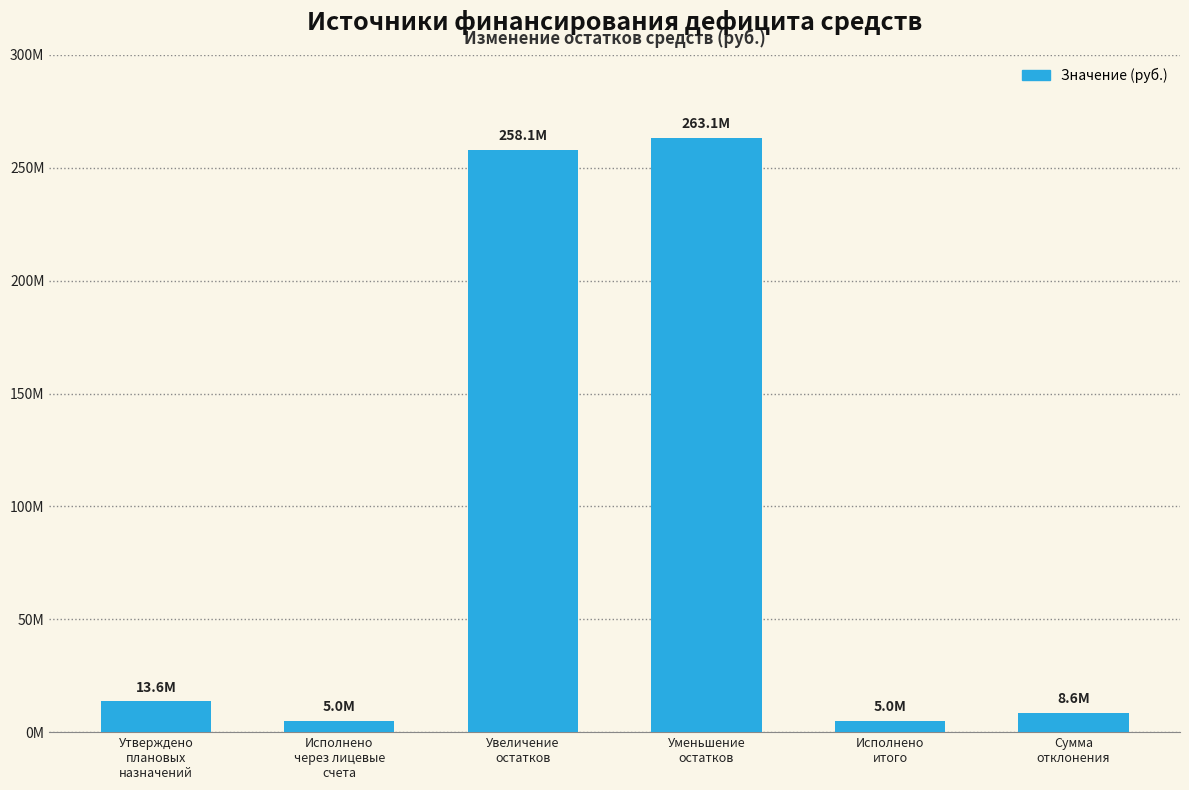

True or false: the data shows 13574841.3 at Утверждено
плановых
назначений.

True